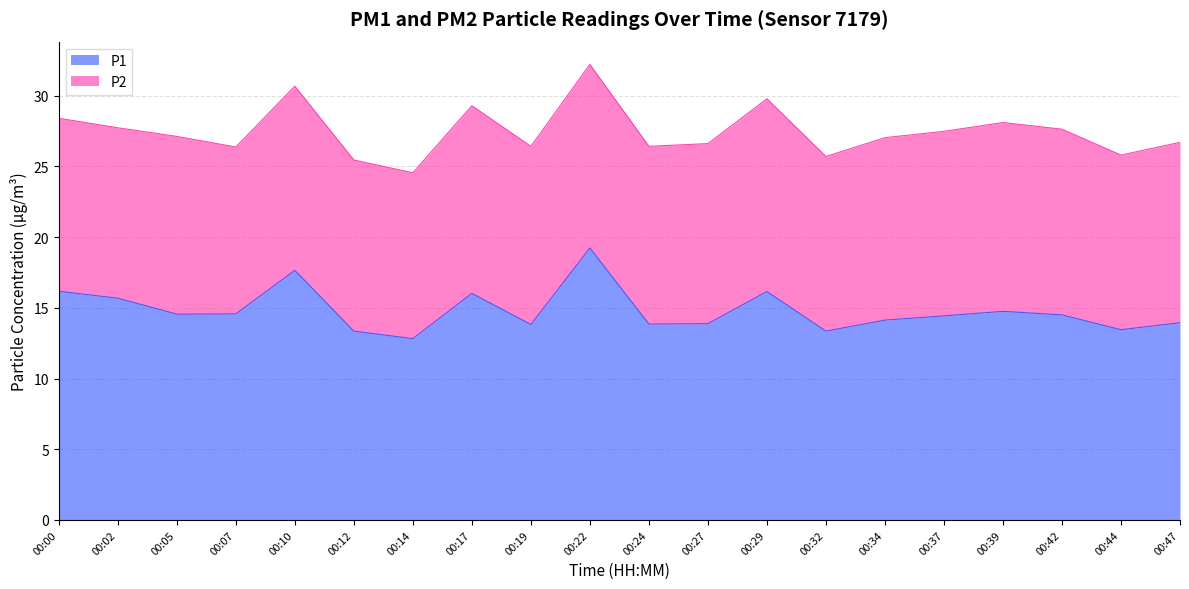

What is the greatest value displayed?

19.2